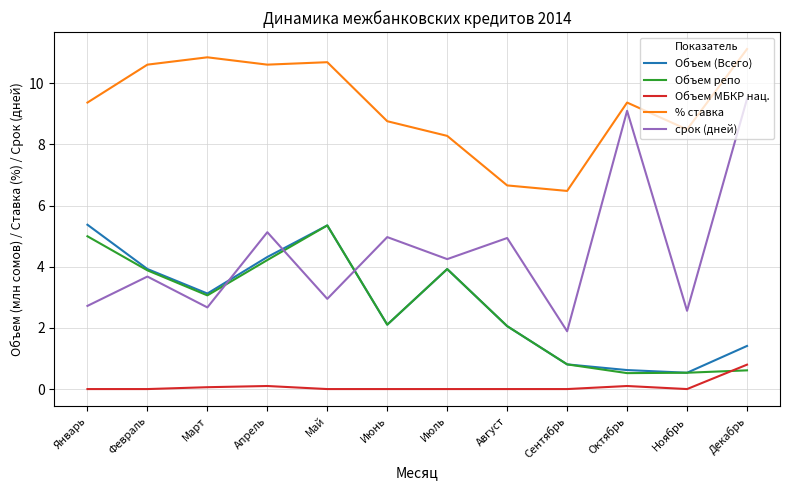

True or false: Объем (Всего) and % ставка cross at least once.

False